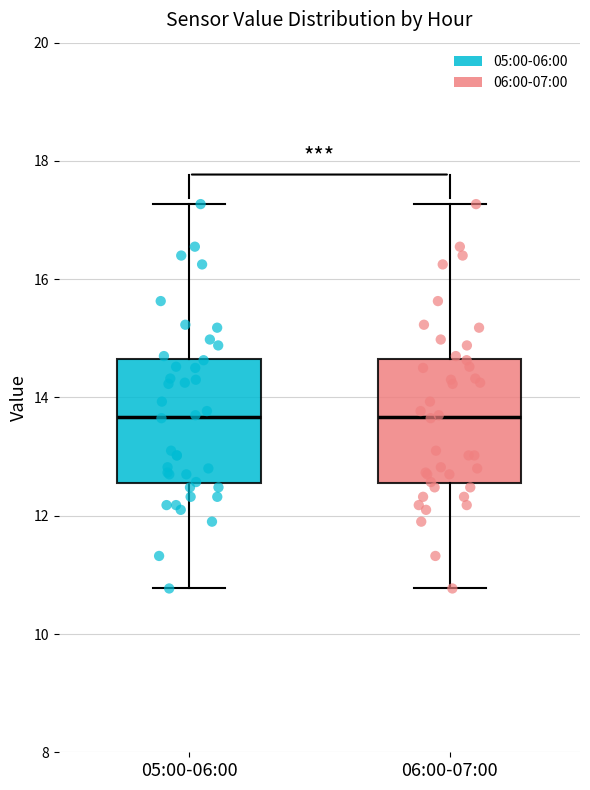

Where does the upper whisker of the box for 05:00-06:00 end on the y-axis? The values are not printed on the chart, so give them approximately, as read against the axis.

17.2